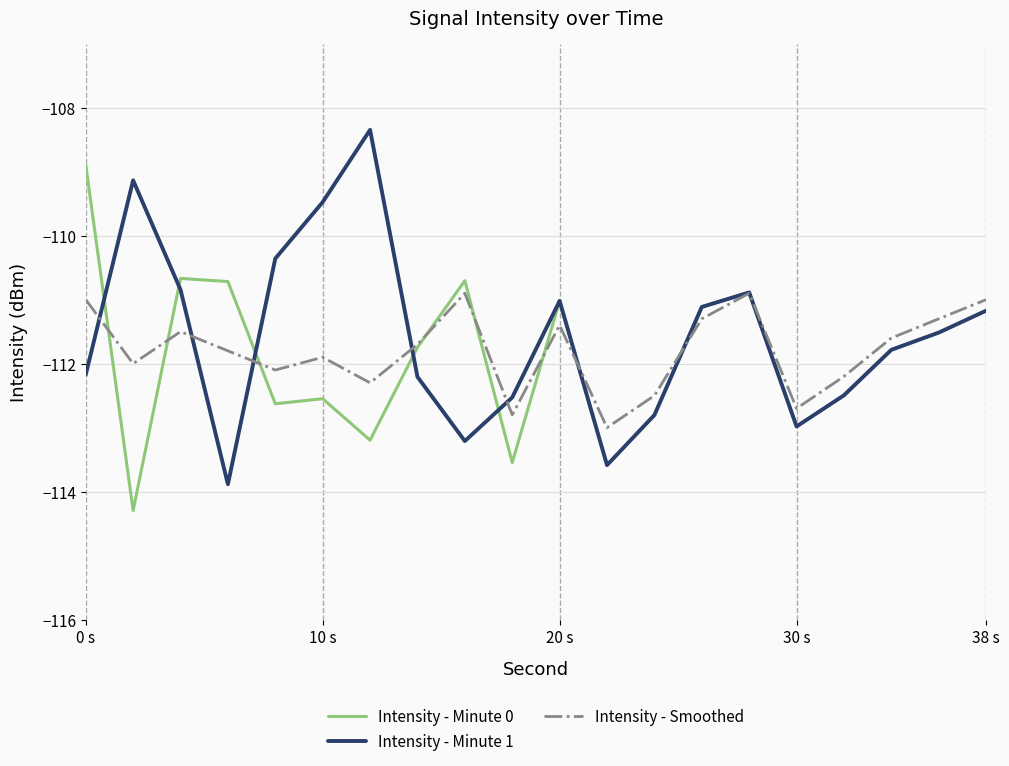

Reading left to right, extract all data points from this chart.

Intensity - Minute 0: -108.9	-114.3	-110.7	-110.7	-112.6	-112.5	-113.2	-111.7	-110.7	-113.5	-111.0	-113.6	-112.8	-111.1	-110.9	-113.0	-112.5	-111.8	-111.5	-111.2
Intensity - Minute 1: -112.2	-109.1	-110.8	-113.9	-110.4	-109.5	-108.3	-112.2	-113.2	-112.5	-111.0	-113.6	-112.8	-111.1	-110.9	-113.0	-112.5	-111.8	-111.5	-111.2
Intensity - Smoothed: -111.0	-112.0	-111.5	-111.8	-112.1	-111.9	-112.3	-111.7	-110.9	-112.8	-111.4	-113.0	-112.5	-111.3	-110.9	-112.7	-112.2	-111.6	-111.3	-111.0